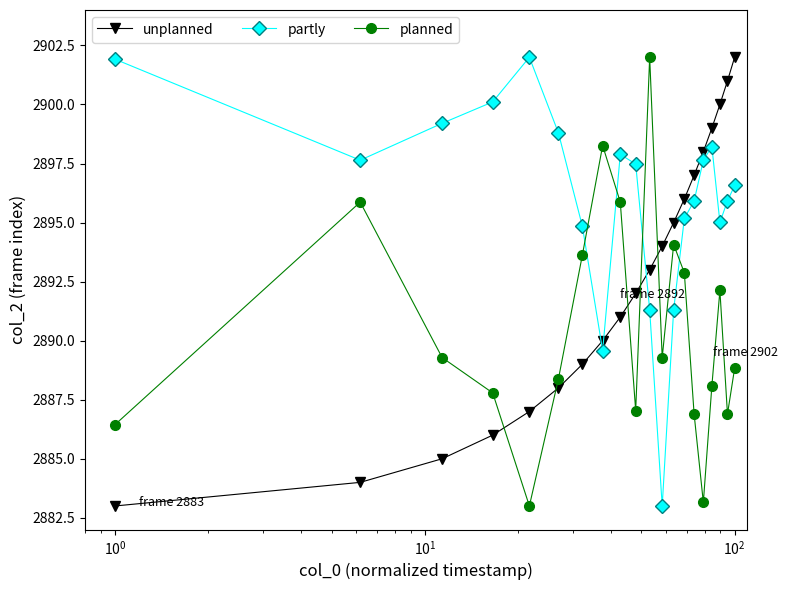

What are all the series names shown in the legend?

unplanned, partly, planned